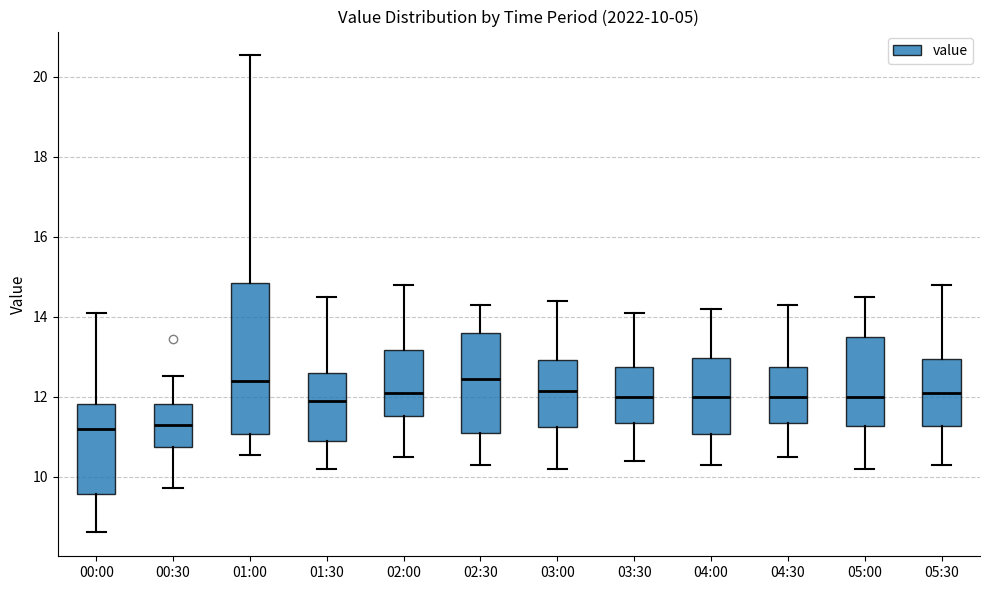

Comparing the boxes themselves (not the whiskers), which one is the tallest?

01:00